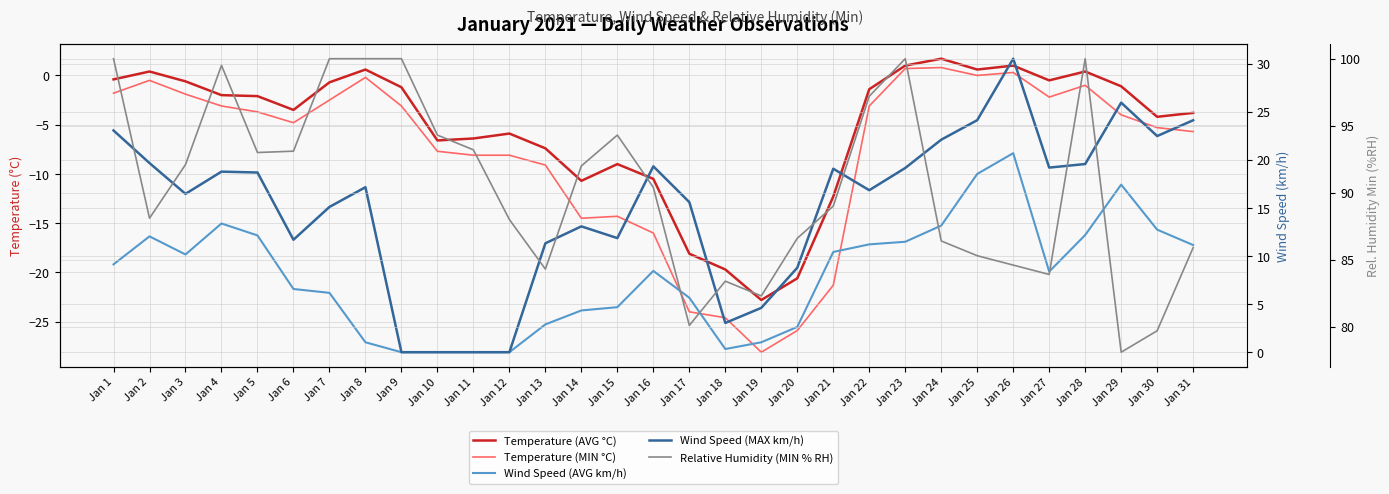

Reading right to left, extract all data points from this chart.

Temperature (AVG °C): Jan 31=-3.8	Jan 30=-4.2	Jan 29=-1.1	Jan 28=0.4	Jan 27=-0.5	Jan 26=1.0	Jan 25=0.6	Jan 24=1.7	Jan 23=1.0	Jan 22=-1.4	Jan 21=-12.3	Jan 20=-20.6	Jan 19=-22.8	Jan 18=-19.7	Jan 17=-18.1	Jan 16=-10.5	Jan 15=-9.0	Jan 14=-10.7	Jan 13=-7.4	Jan 12=-5.9	Jan 11=-6.4	Jan 10=-6.6	Jan 9=-1.2	Jan 8=0.6	Jan 7=-0.7	Jan 6=-3.5	Jan 5=-2.1	Jan 4=-2.0	Jan 3=-0.6	Jan 2=0.4	Jan 1=-0.4
Temperature (MIN °C): Jan 31=-5.7	Jan 30=-5.3	Jan 29=-4.0	Jan 28=-1.0	Jan 27=-2.2	Jan 26=0.3	Jan 25=-0.0	Jan 24=0.8	Jan 23=0.7	Jan 22=-3.1	Jan 21=-21.3	Jan 20=-25.9	Jan 19=-28.1	Jan 18=-24.6	Jan 17=-24.0	Jan 16=-16.0	Jan 15=-14.3	Jan 14=-14.5	Jan 13=-9.1	Jan 12=-8.1	Jan 11=-8.1	Jan 10=-7.7	Jan 9=-3.1	Jan 8=-0.2	Jan 7=-2.5	Jan 6=-4.8	Jan 5=-3.7	Jan 4=-3.1	Jan 3=-1.9	Jan 2=-0.5	Jan 1=-1.8
Wind Speed (AVG km/h): Jan 31=11.1	Jan 30=12.7	Jan 29=17.4	Jan 28=12.2	Jan 27=8.4	Jan 26=20.7	Jan 25=18.5	Jan 24=13.2	Jan 23=11.5	Jan 22=11.2	Jan 21=10.4	Jan 20=2.6	Jan 19=1.0	Jan 18=0.3	Jan 17=5.7	Jan 16=8.4	Jan 15=4.7	Jan 14=4.3	Jan 13=2.9	Jan 12=0.0	Jan 11=0.0	Jan 10=0.0	Jan 9=0.0	Jan 8=1.0	Jan 7=6.2	Jan 6=6.6	Jan 5=12.1	Jan 4=13.4	Jan 3=10.2	Jan 2=12.0	Jan 1=9.1
Wind Speed (MAX km/h): Jan 31=24.1	Jan 30=22.5	Jan 29=25.9	Jan 28=19.6	Jan 27=19.2	Jan 26=30.5	Jan 25=24.1	Jan 24=22.1	Jan 23=19.1	Jan 22=16.8	Jan 21=19.1	Jan 20=8.8	Jan 19=4.6	Jan 18=3.0	Jan 17=15.6	Jan 16=19.3	Jan 15=11.9	Jan 14=13.1	Jan 13=11.3	Jan 12=0.0	Jan 11=0.0	Jan 10=0.0	Jan 9=0.0	Jan 8=17.1	Jan 7=15.1	Jan 6=11.7	Jan 5=18.7	Jan 4=18.8	Jan 3=16.5	Jan 2=19.7	Jan 1=23.1
Relative Humidity (MIN % RH): Jan 31=85.9	Jan 30=79.7	Jan 29=78.1	Jan 28=100.0	Jan 27=83.9	Jan 26=84.6	Jan 25=85.3	Jan 24=86.4	Jan 23=100.0	Jan 22=97.2	Jan 21=89.0	Jan 20=86.6	Jan 19=82.3	Jan 18=83.4	Jan 17=80.1	Jan 16=90.4	Jan 15=94.3	Jan 14=92.0	Jan 13=84.3	Jan 12=88.0	Jan 11=93.2	Jan 10=94.3	Jan 9=100.0	Jan 8=100.0	Jan 7=100.0	Jan 6=93.1	Jan 5=93.0	Jan 4=99.5	Jan 3=92.1	Jan 2=88.1	Jan 1=100.0